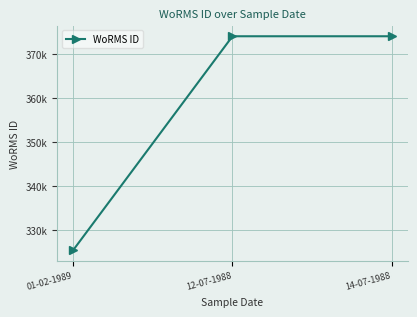

Reading left to right, transcribe all the data shown in this chart.

01-02-1989=325486	12-07-1988=374066	14-07-1988=374066